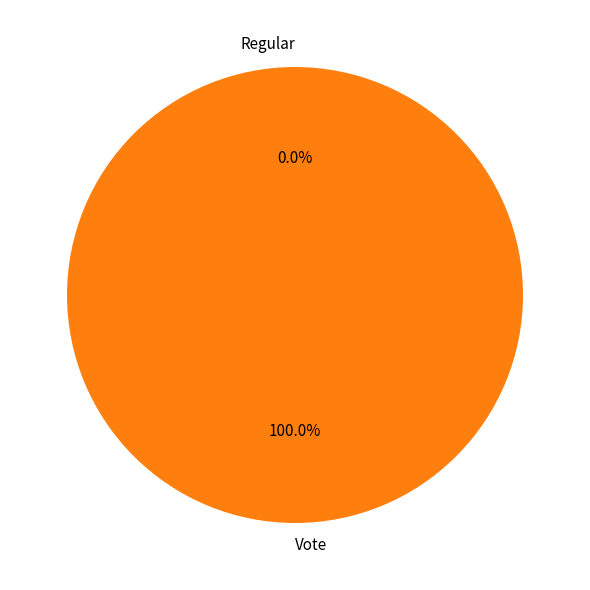

Rank the categories by value from lowest to highest.

Regular, Vote